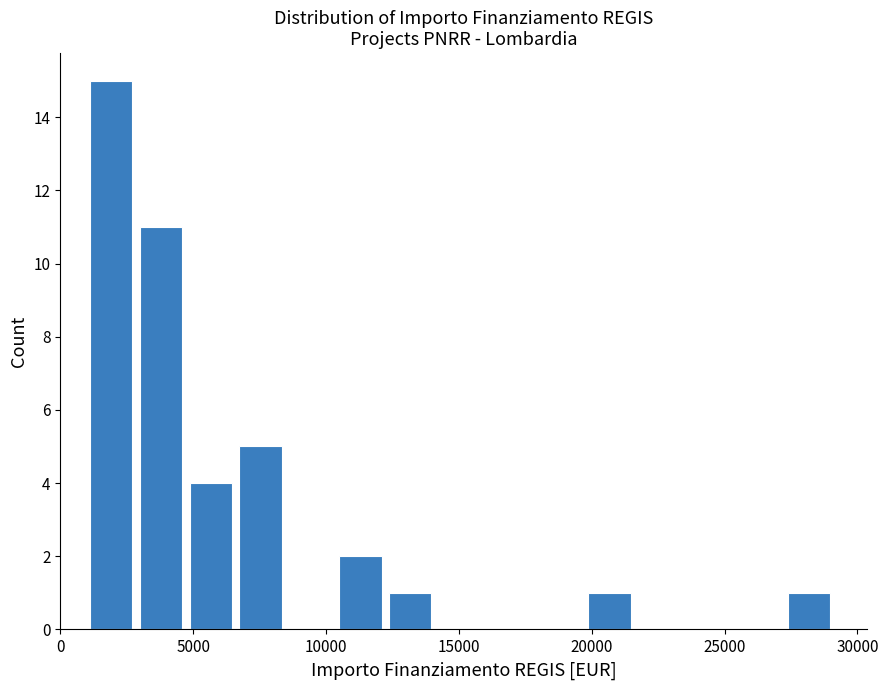

Read against the x-axis, roughly where is the centre of the tallest bar?

2000